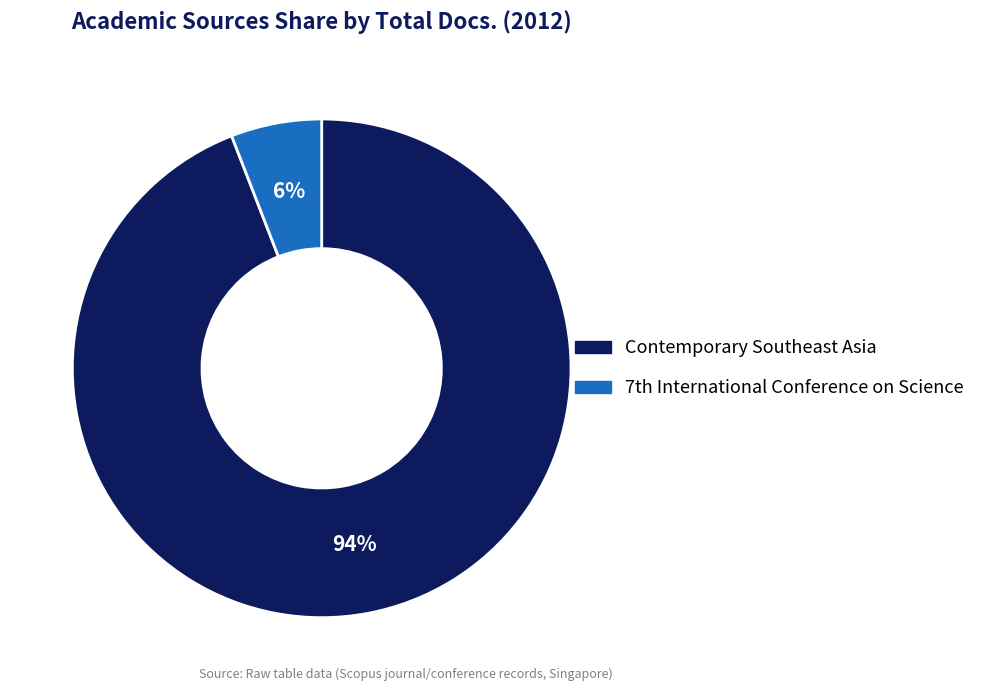

To the nearest percent, what is the average slice percentage?

50%